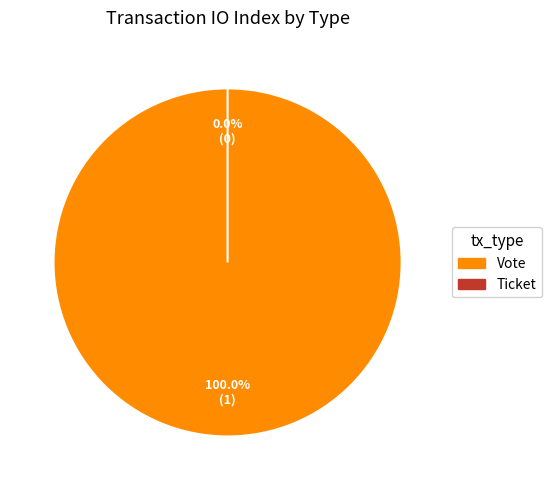

Which category has the biggest portion of the pie?

Vote